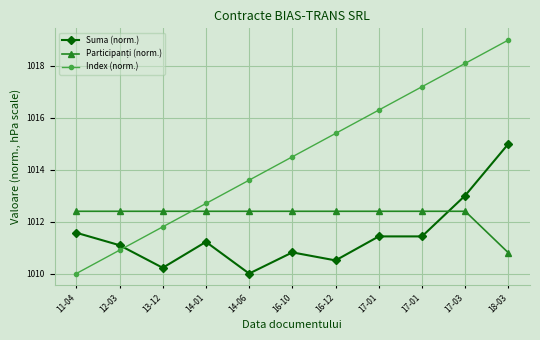

How many times do Suma (norm.) and Participanți (norm.) cross each other?

1